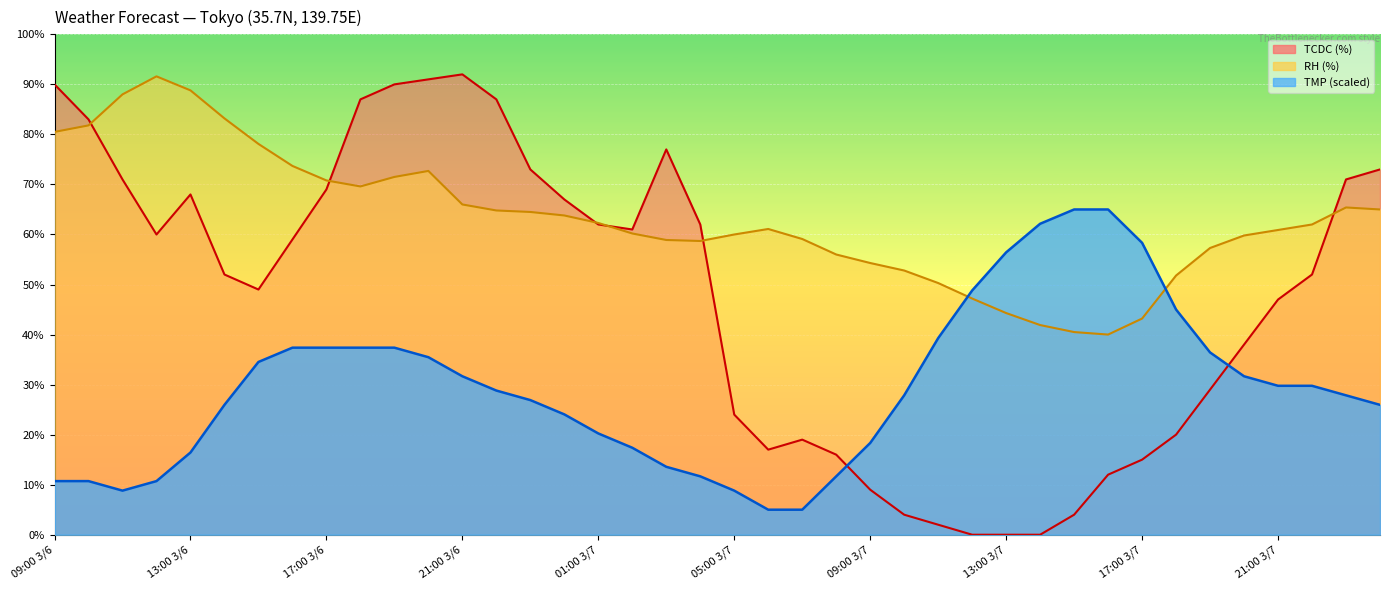

Where is TCDC nearest to the value 46?

21:00 3/7